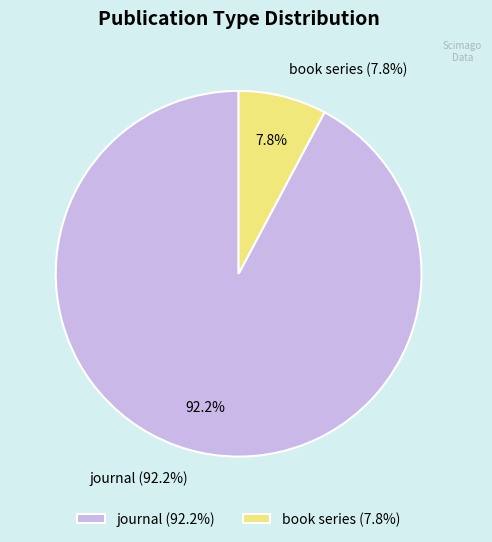

Is there a majority slice in this chart?

Yes